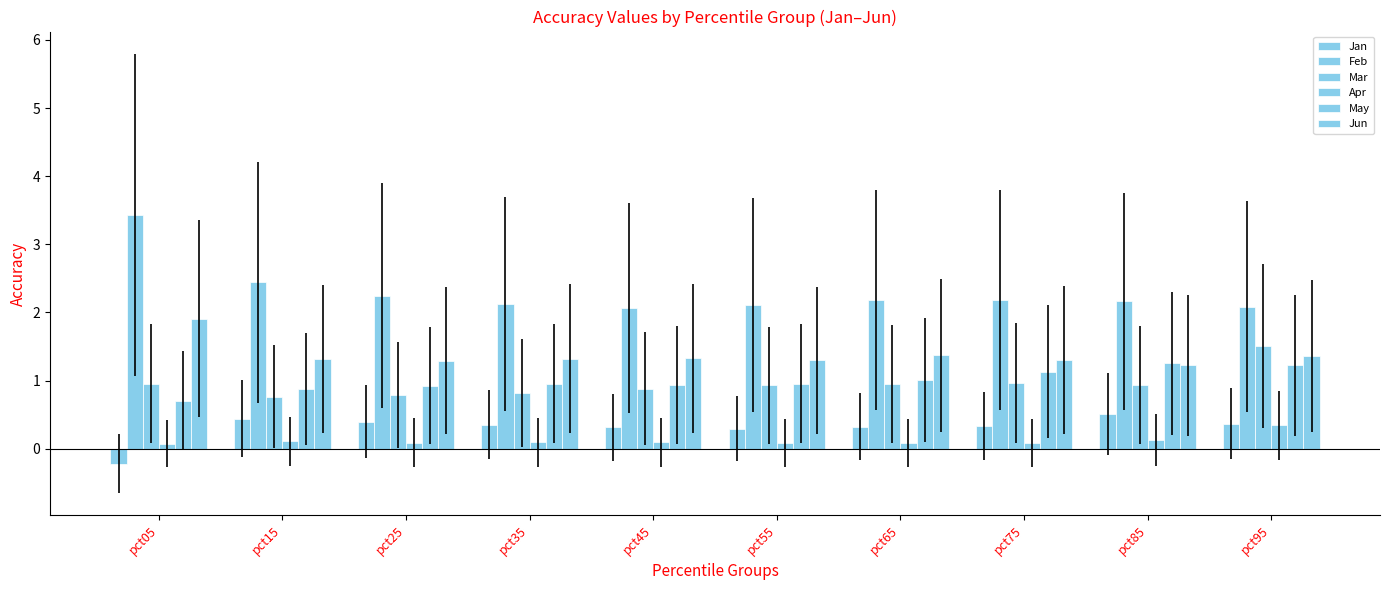

How many distinct data groups are displayed?

6